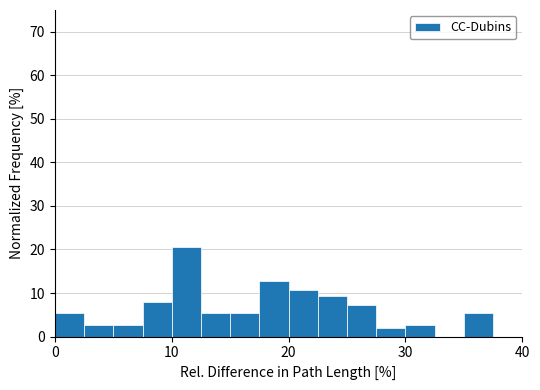

Around what value on the x-axis is the tallest bar? Give the approximate position of its centre, as read against the axis.

11